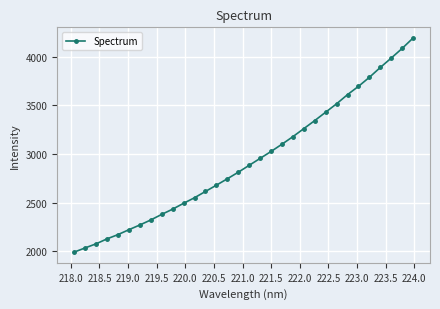

What is the smallest value displayed?

1991.7